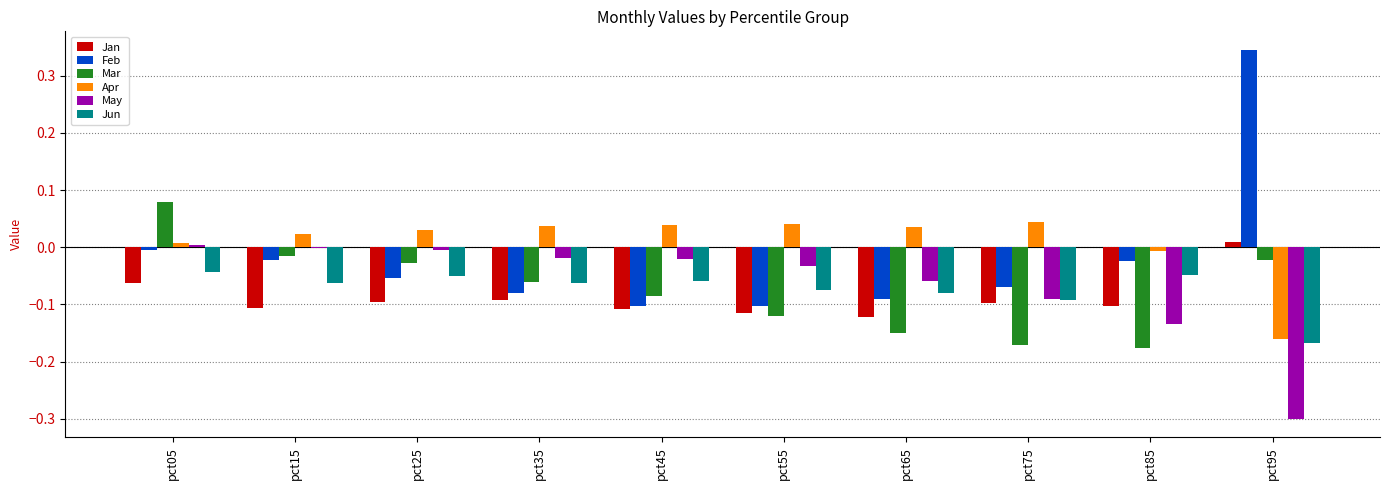

Count the number of data series in this chart.

6